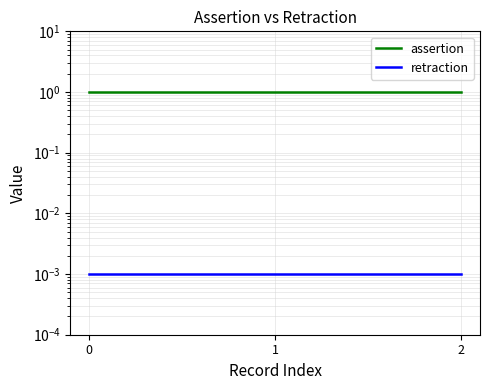

Reading left to right, extract all data points from this chart.

assertion: 0=1.0	1=1.0	2=1.0
retraction: 0=0.0	1=0.0	2=0.0